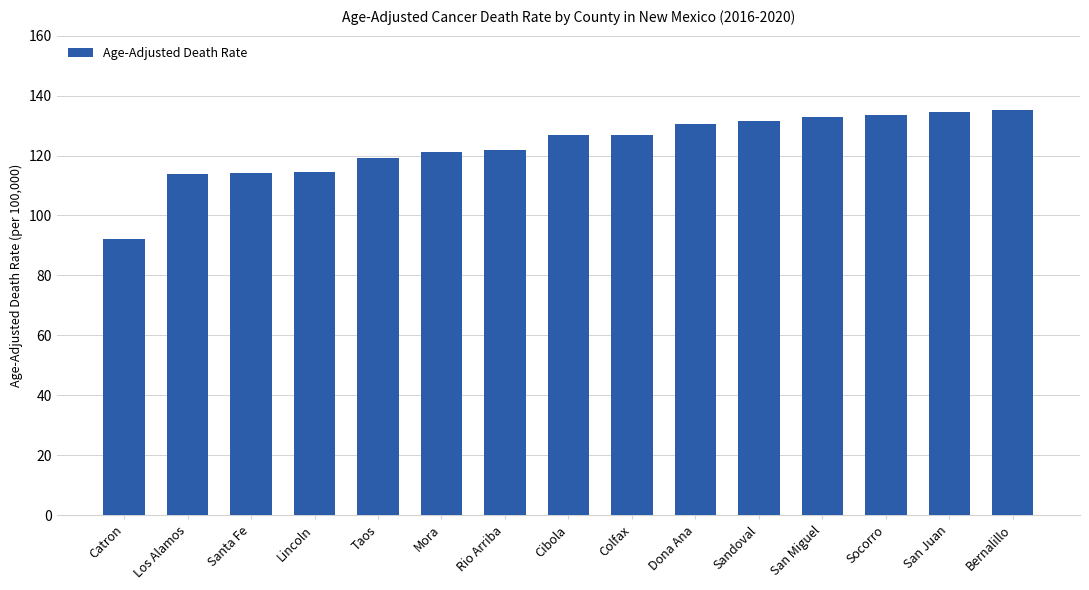

Which category has the lowest value across all series?

Catron